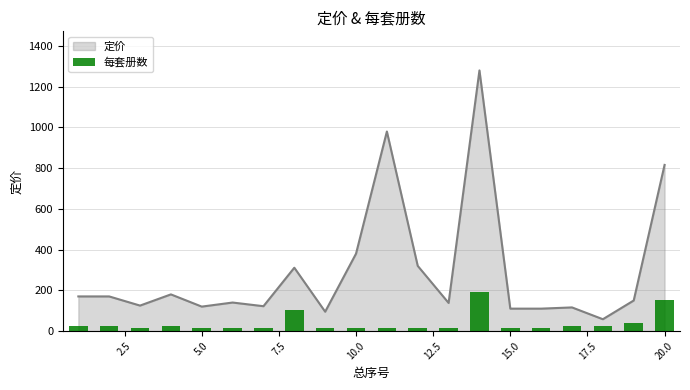

What is the minimum value for 定价?

58